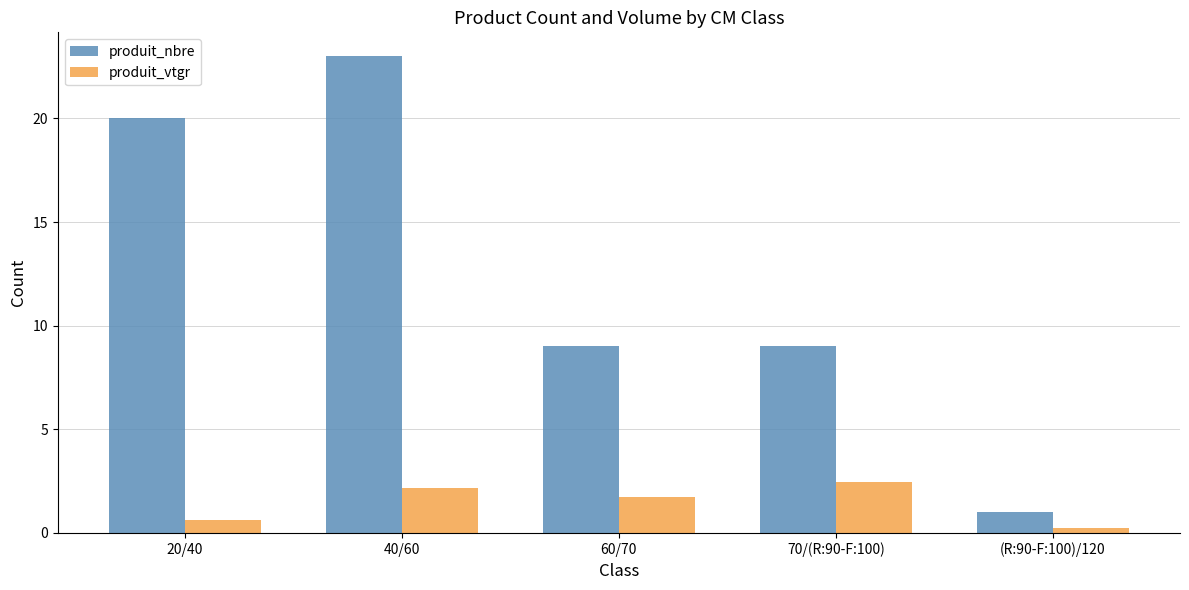

How many series are shown in this chart?

2